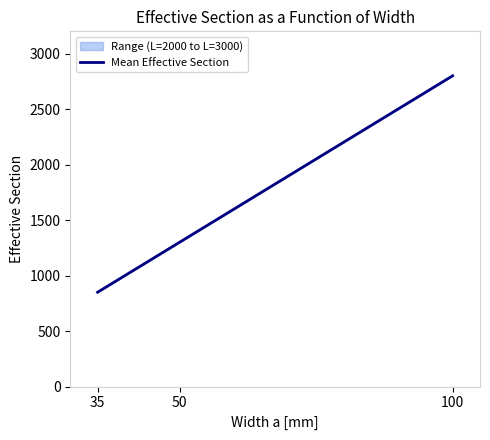

True or false: the data shows 1347 at 100.

False